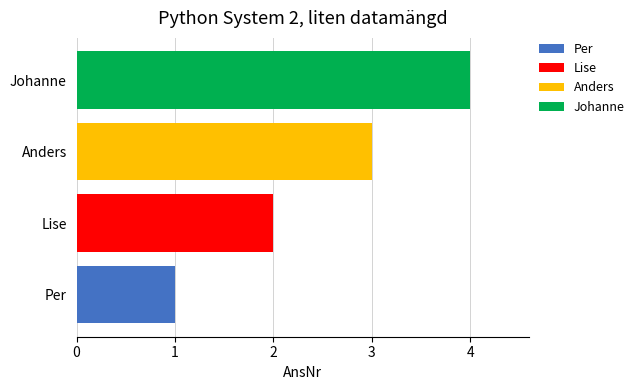

What is the difference between the maximum and minimum values?

3